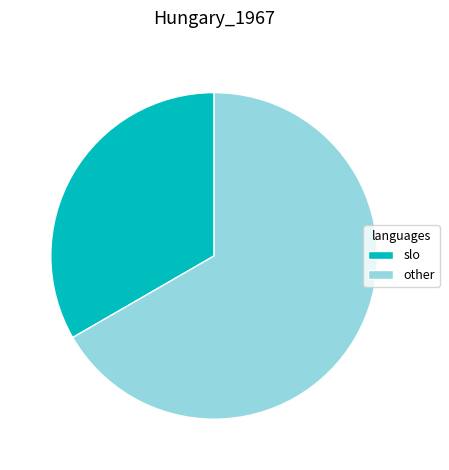

Rank the categories by value from lowest to highest.

slo, other